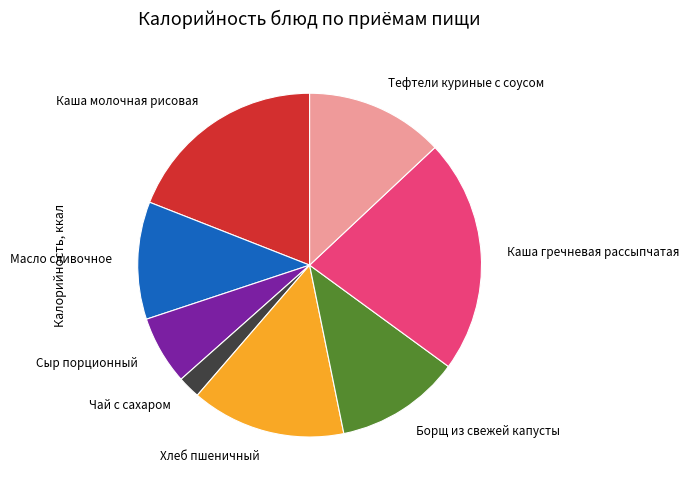

Which slice is the largest?

Каша гречневая рассыпчатая